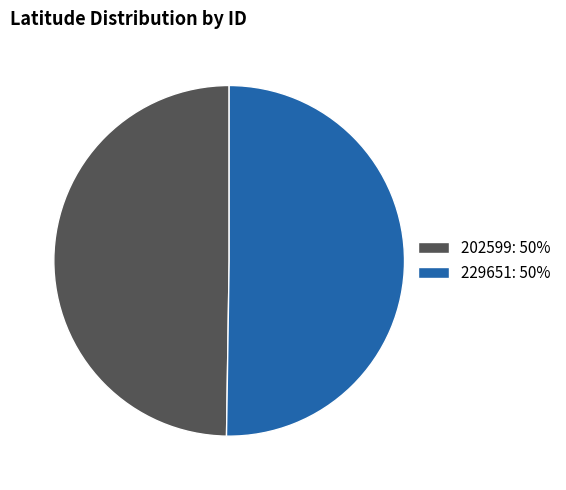

What is the ratio of the value at 202599 to the value at 229651?

1.0